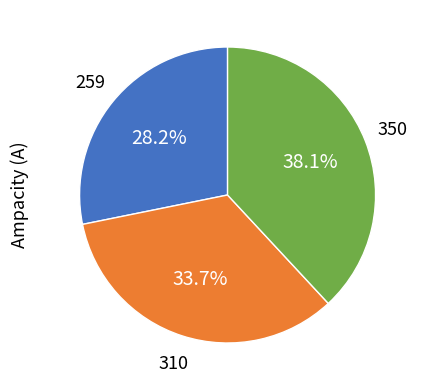

Is there a majority slice in this chart?

No